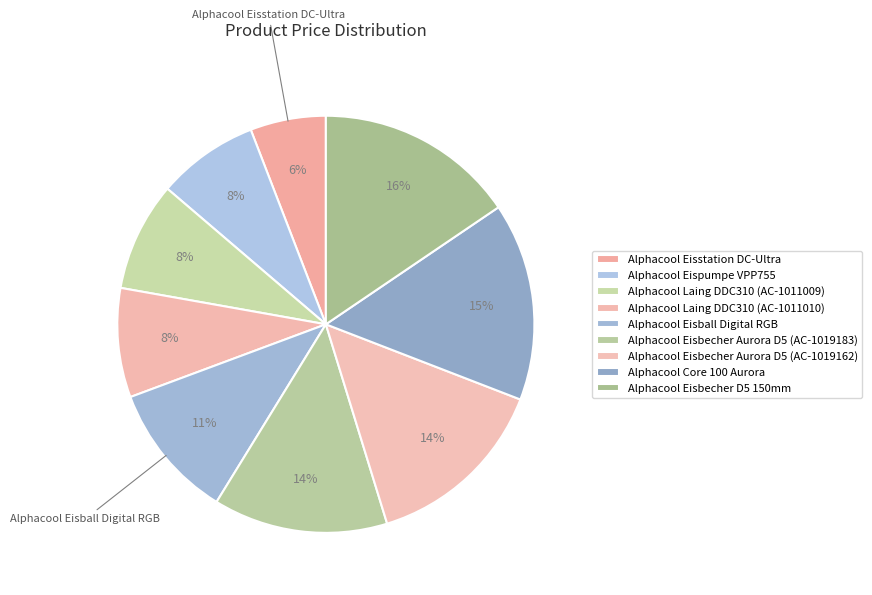

What is the smallest slice in the pie chart?

Alphacool Eisstation DC-Ultra